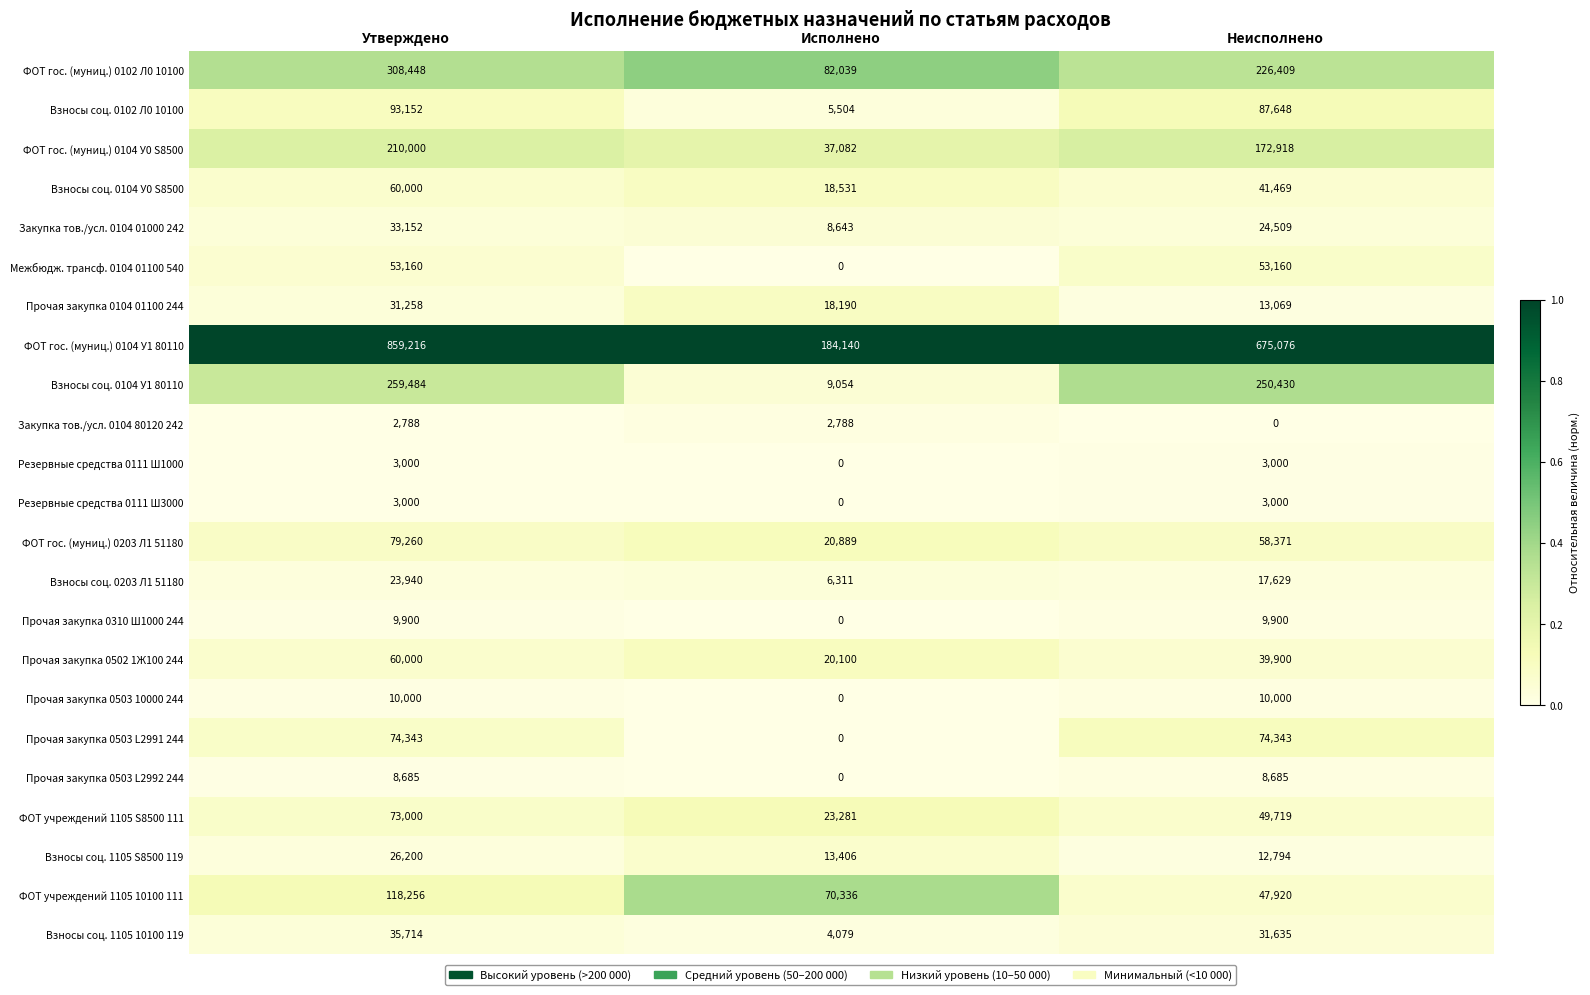

Is it true that Резервные средства 0111 Ш3000 equals 0 at Исполнено?

True